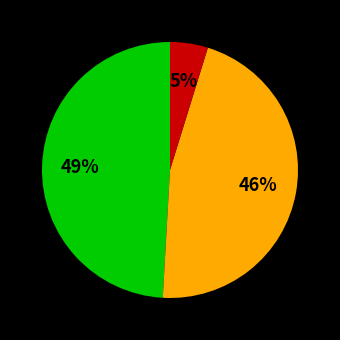

How many slices are in this pie chart?

3